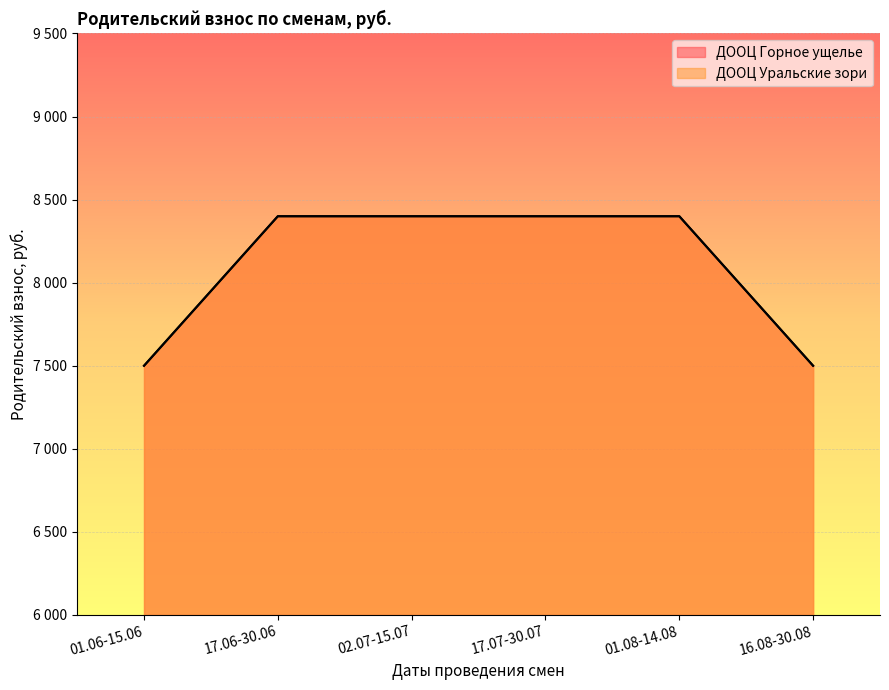

What is the minimum value for ДООЦ Уральские зори?

7500